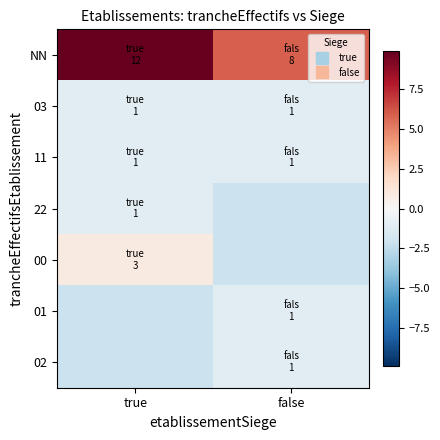

What is the minimum value shown in the chart?

-2.1